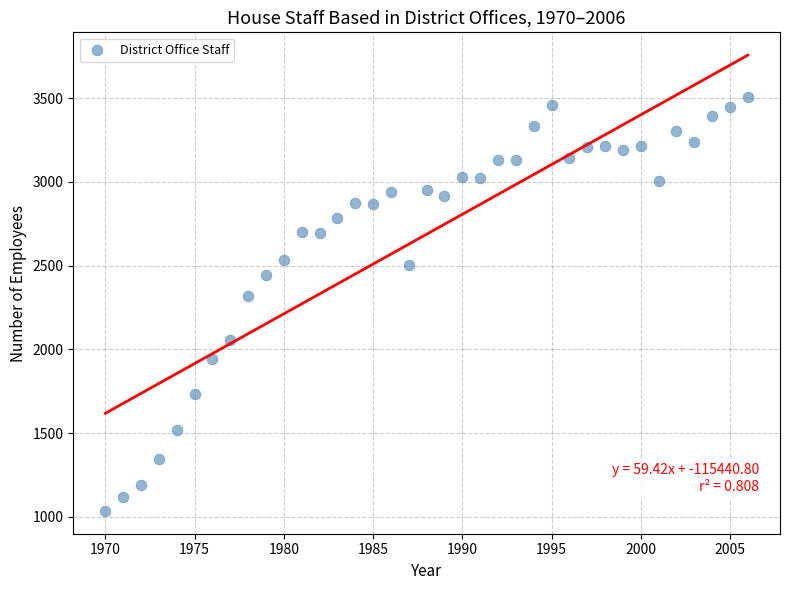

What is the range of Y values (max minus min)?

2471